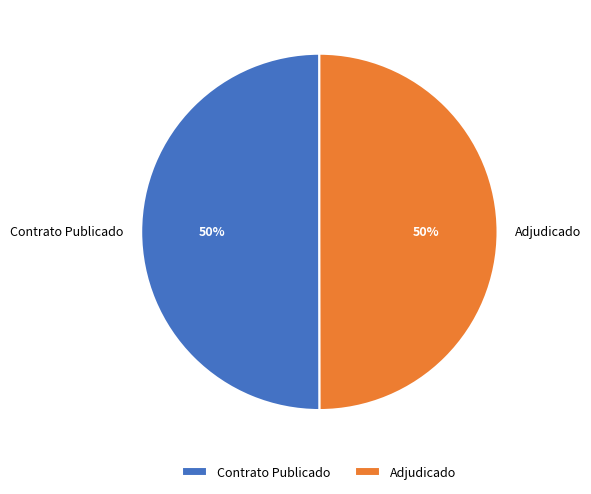

What percentage is the Adjudicado slice, to the nearest percent?

50%